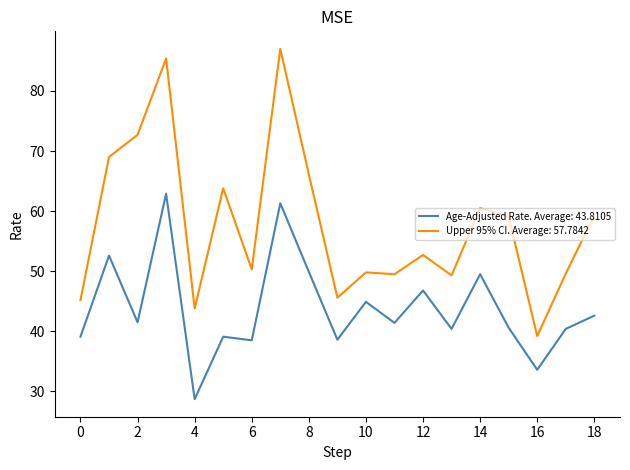

Which series has the largest total across all categories?

Upper 95% CI. Average: 57.7842